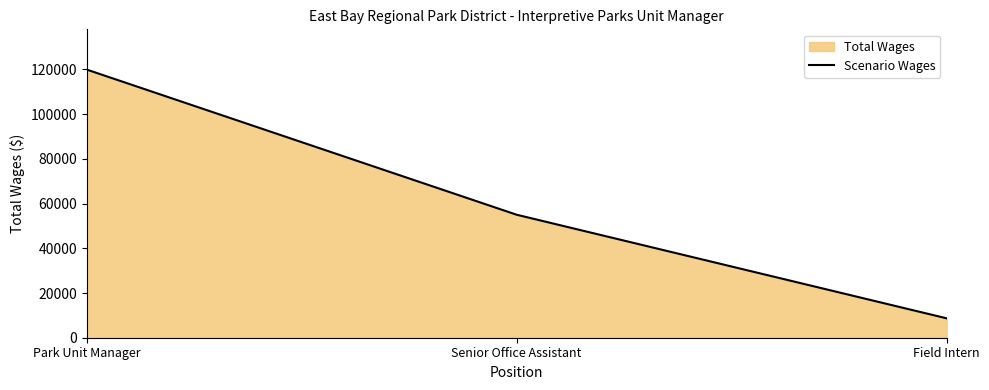

What is the minimum value shown in the chart?

8672